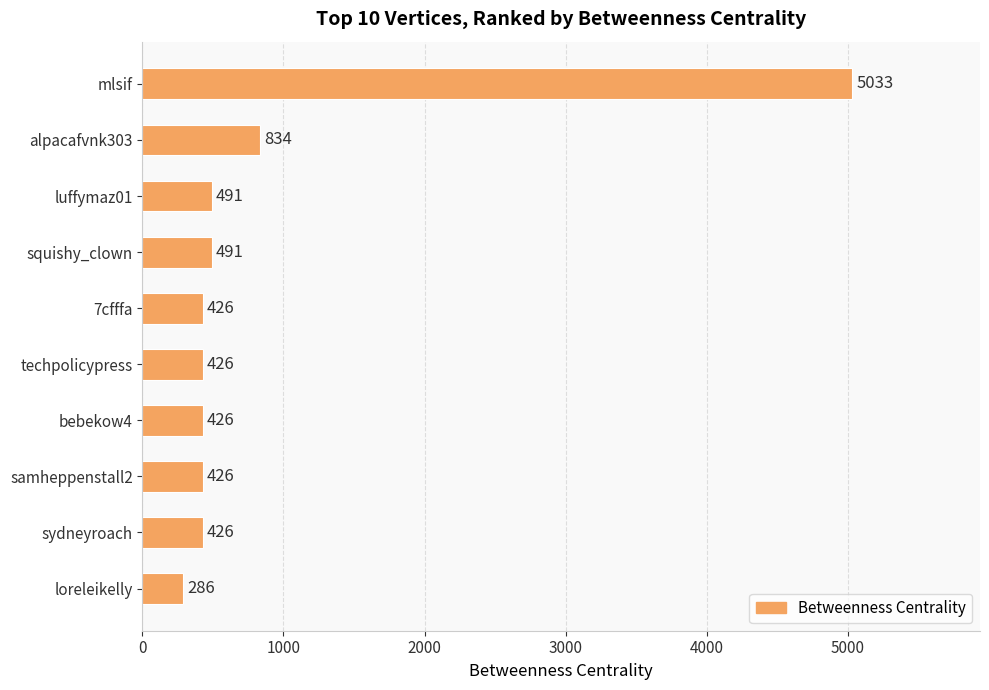

Reading top to bottom, what are all the values shown in this chart?

mlsif=5033	alpacafvnk303=834	luffymaz01=491	squishy_clown=491	7cfffa=426	techpolicypress=426	bebekow4=426	samheppenstall2=426	sydneyroach=426	loreleikelly=286